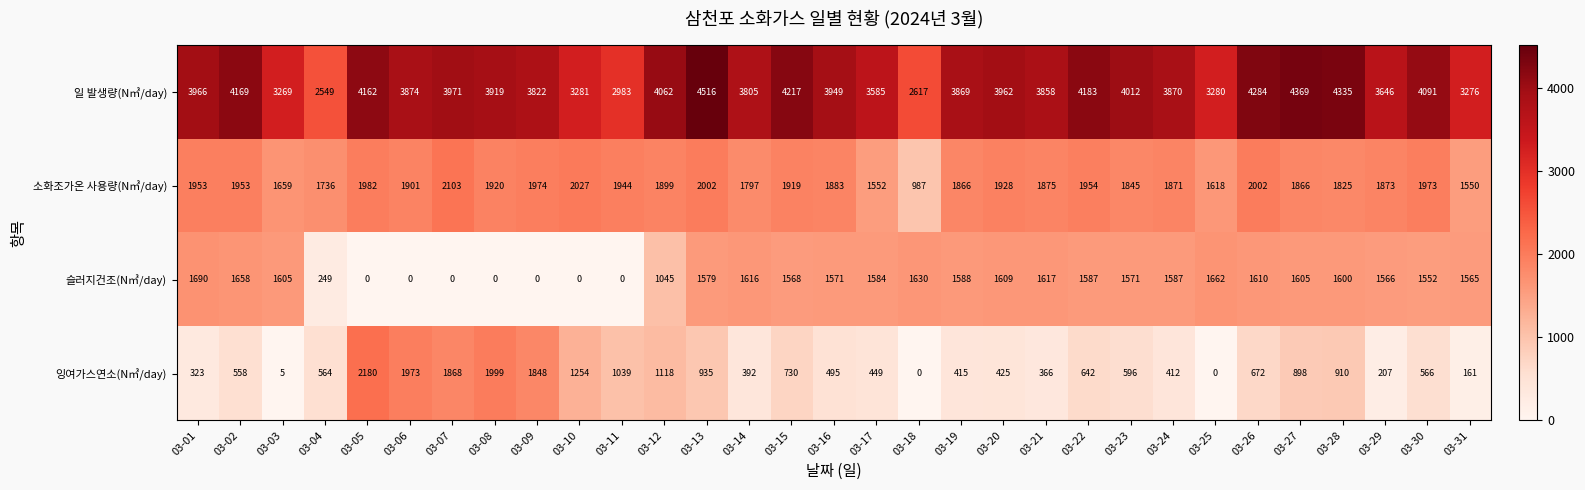

What is the average value of the 잉여가스연소(N㎥/day) series?

774